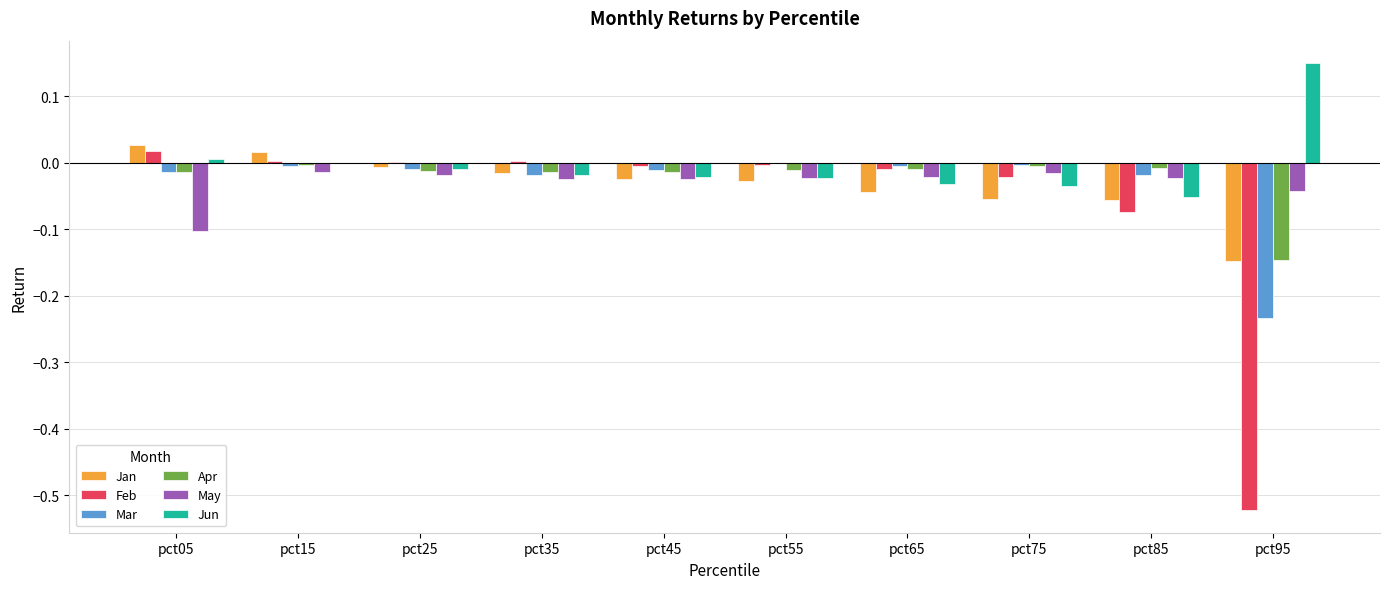

Between pct05 and pct95, which series saw the biggest shift?

Feb